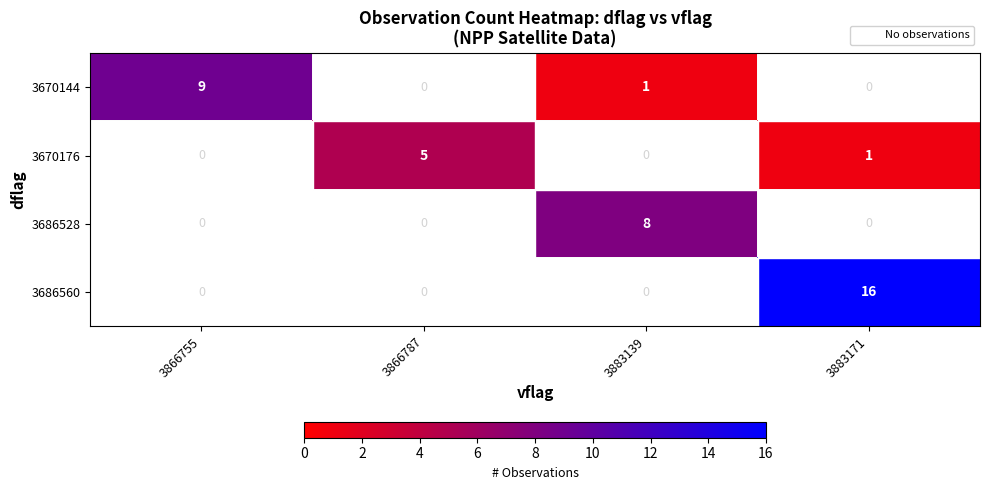

True or false: 3670176 has a value of 1.1 at 3866787.

False